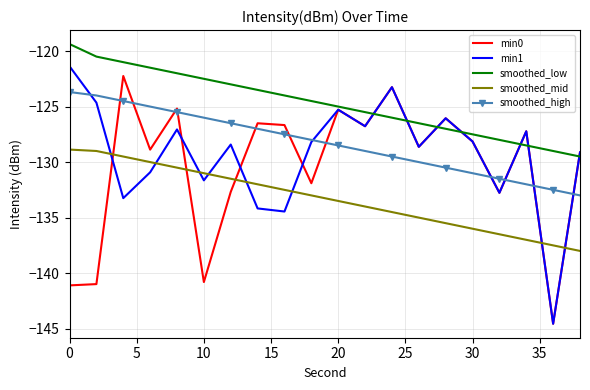

How many series are shown in this chart?

5